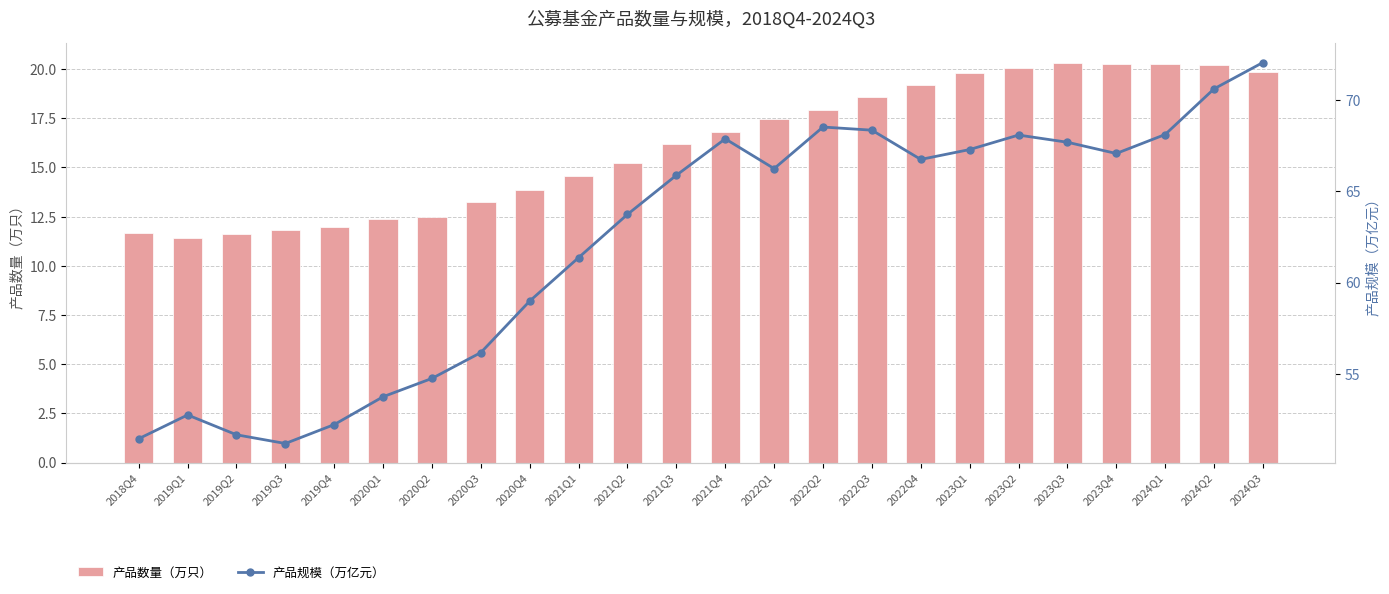

Which series has the widest spread of values?

产品规模（万亿元）